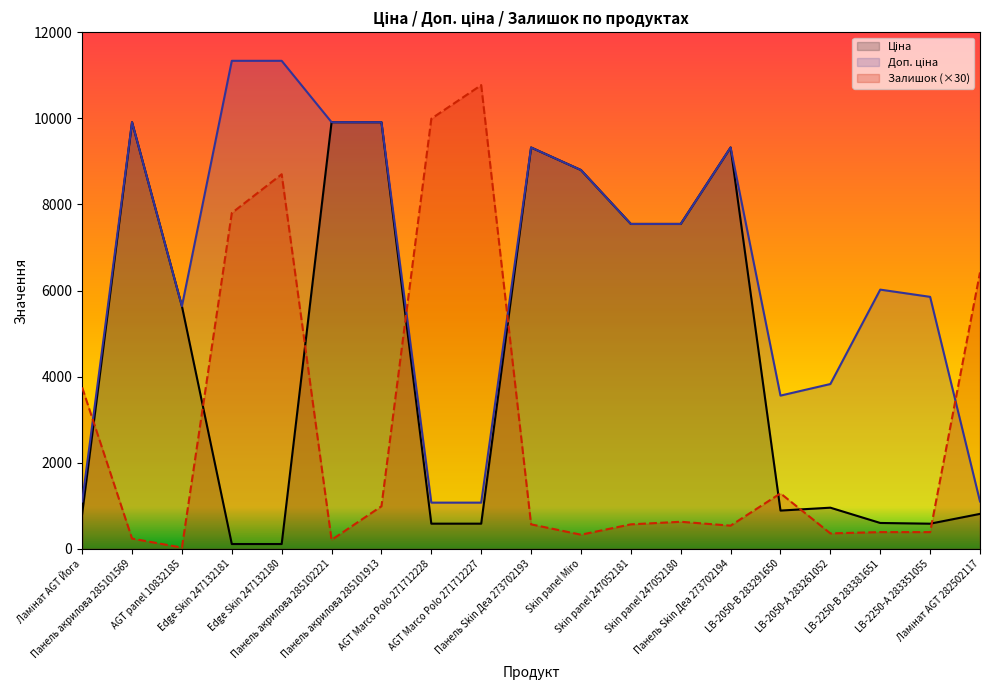

How many interior local valleys does the Залишок series have?

5